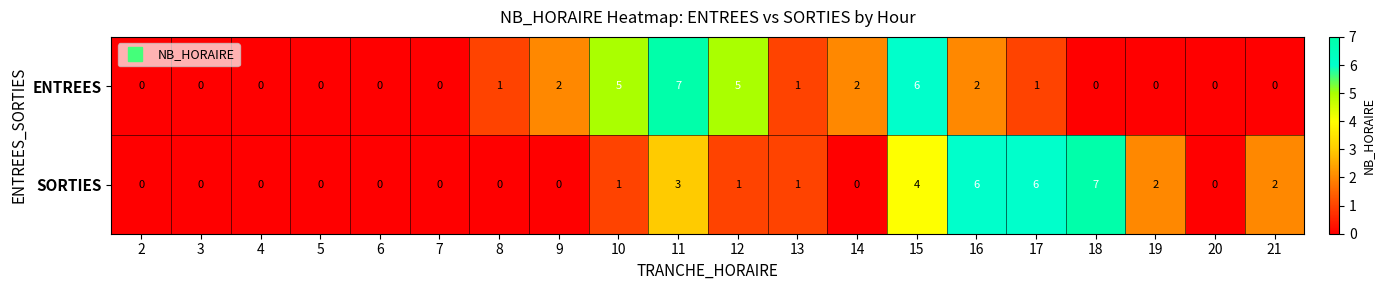

What is the difference between the highest and lowest values at 10?

4